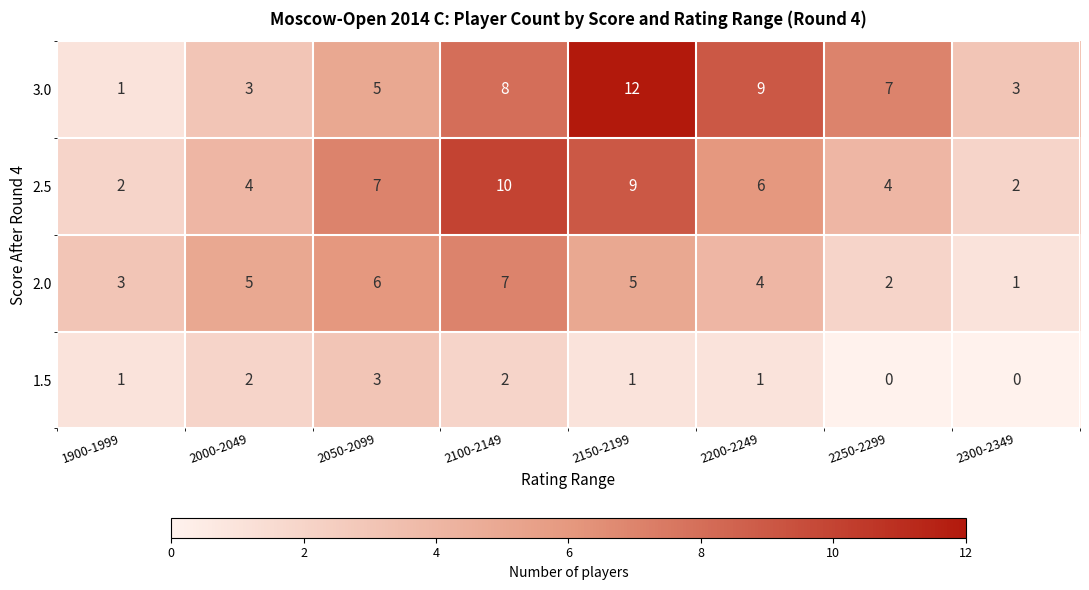

How many 1.5 values are between 1 and 2?

5